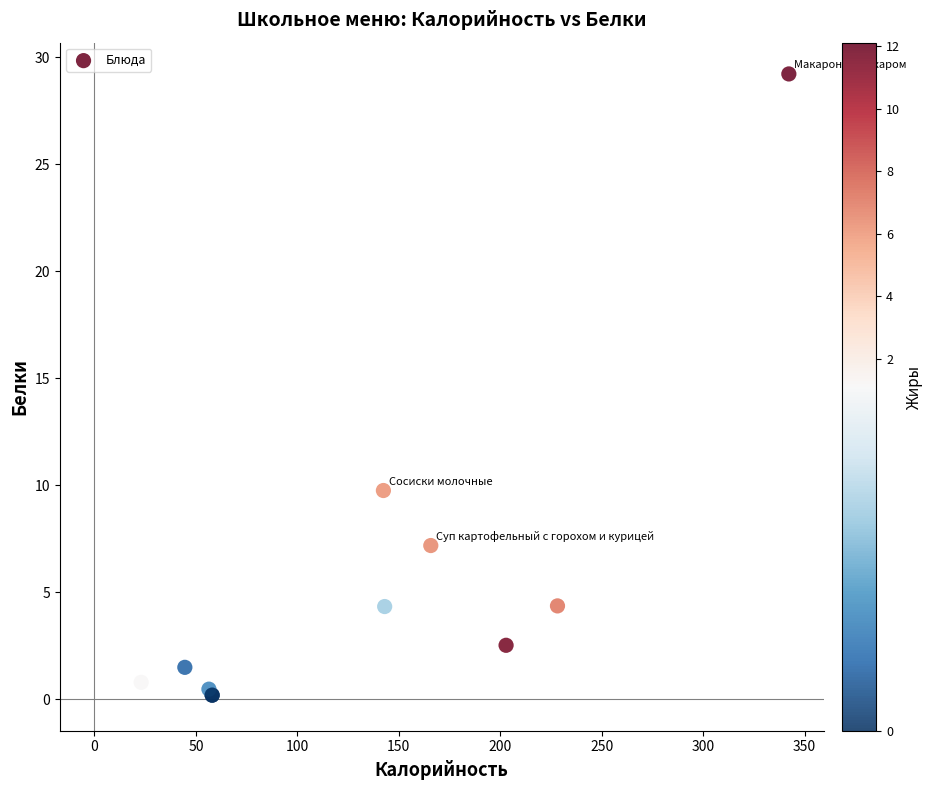

What Y value in the scatter plot is closest to 14?

9.8